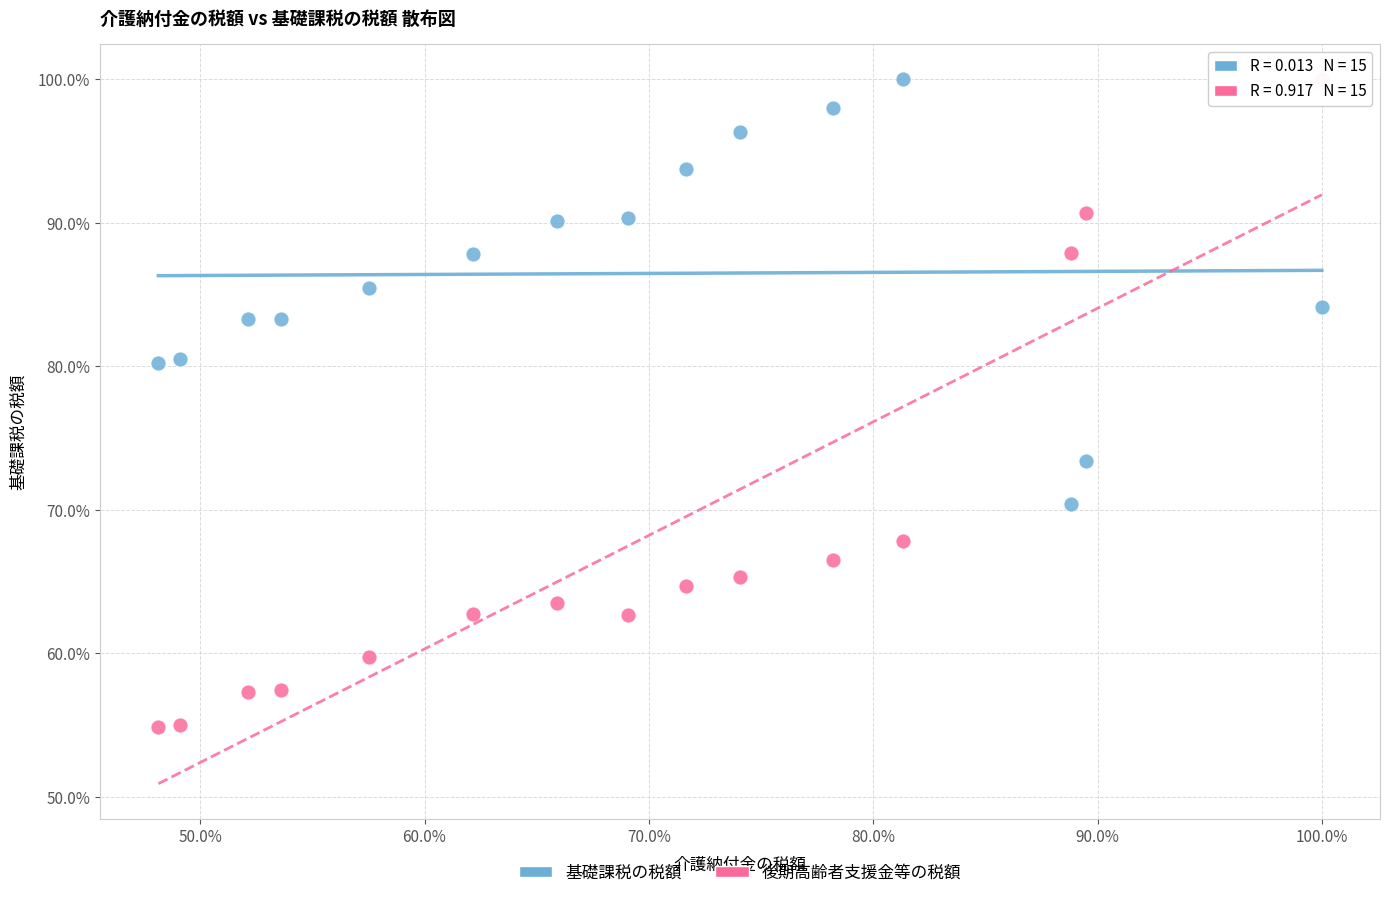

Across all data points, what is the range of Y values (max minus min)?

45.2